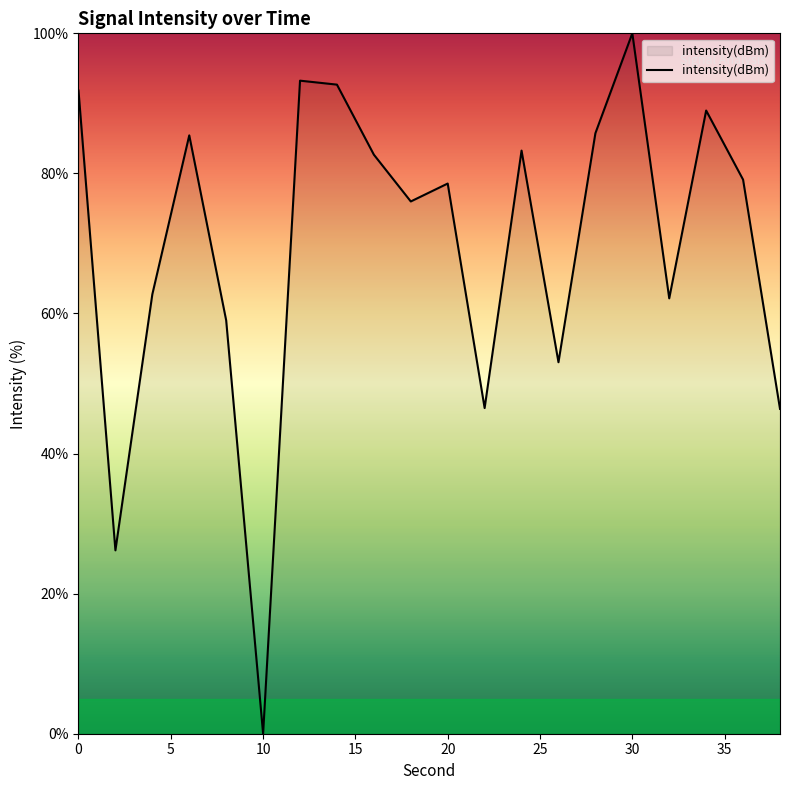

What is the greatest value displayed?

100.0